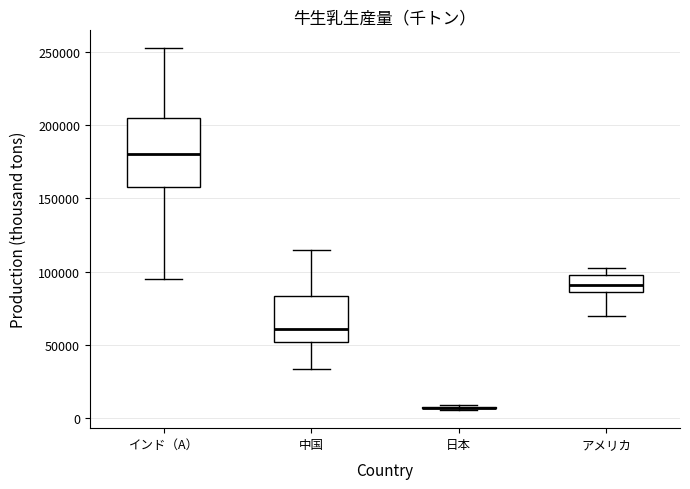

Which box is the tallest, from its lower edge to its upper edge?

インド（A）